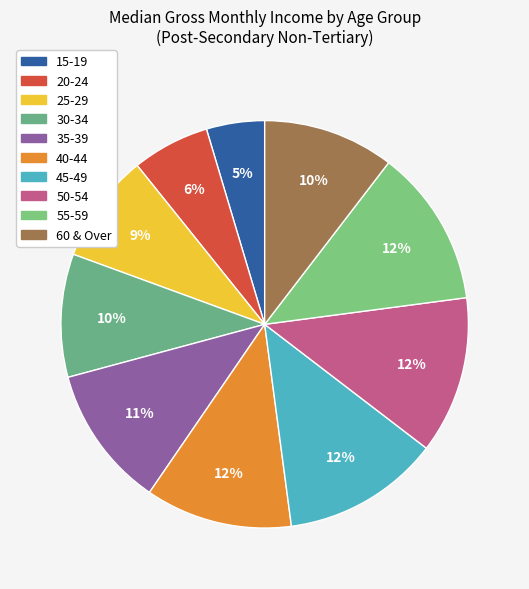

Is there any slice that represents more than half of the pie?

No